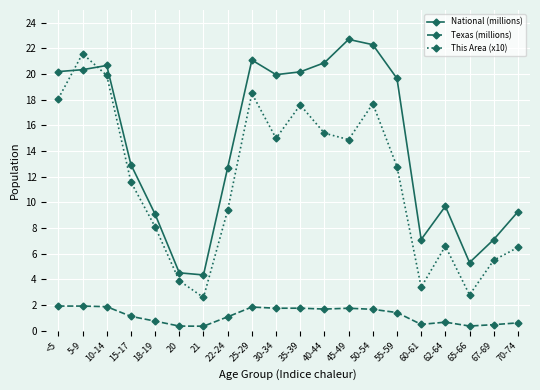

Where is This Area (x10) nearest to the value 12?

15-17